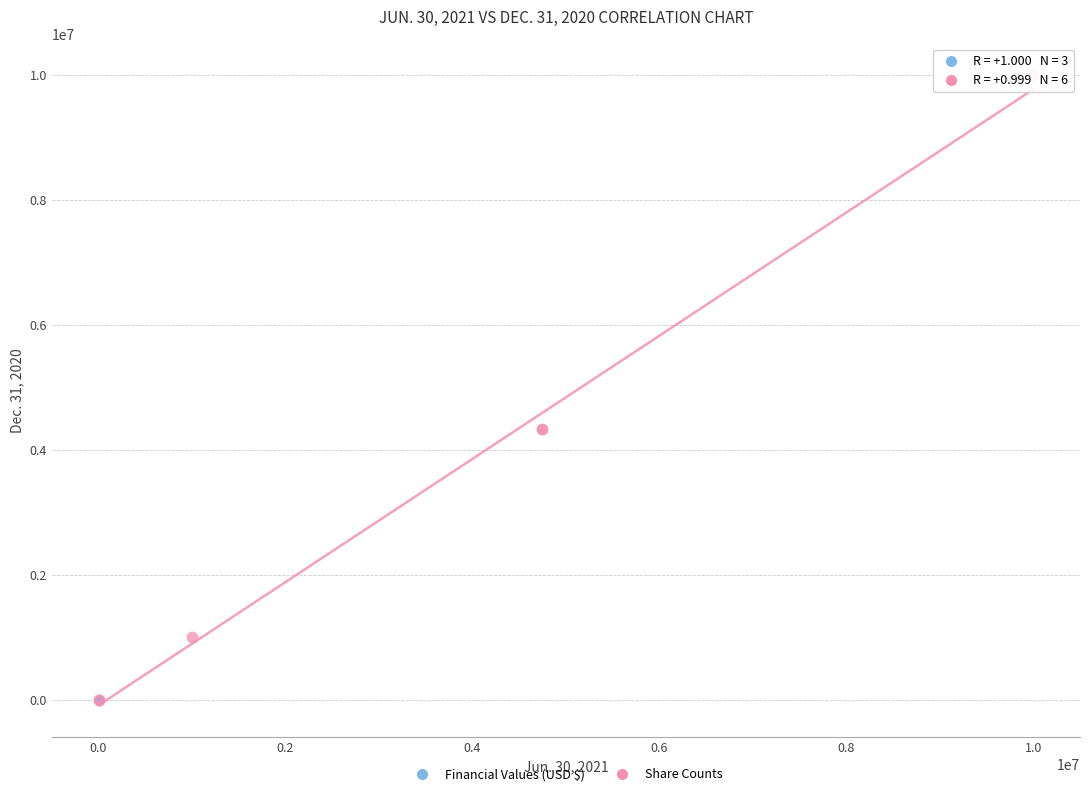

What are all the series names shown in the legend?

Financial Values (USD $), Share Counts